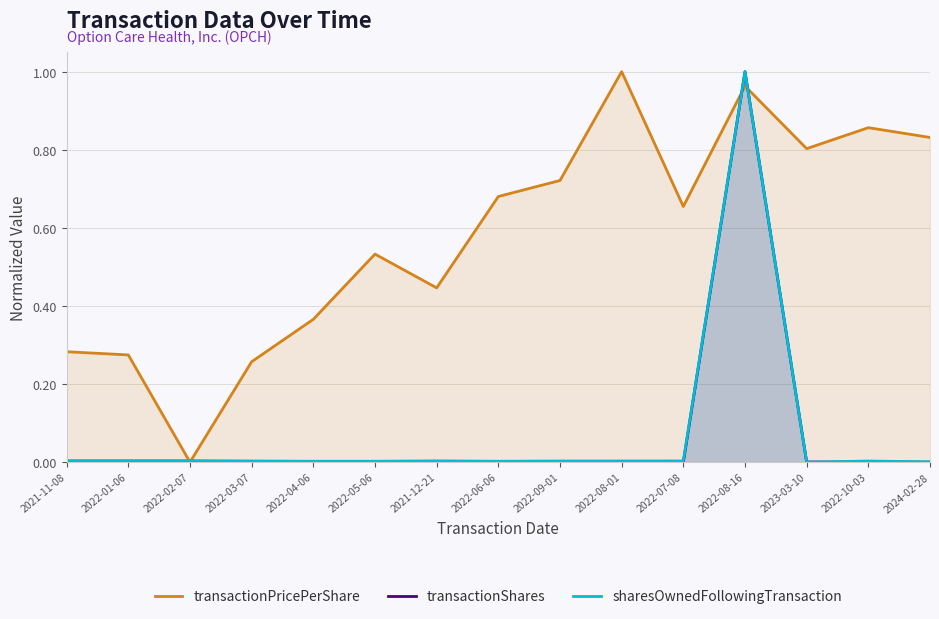

Is the value of sharesOwnedFollowingTransaction at 2022-10-03 greater than the value of transactionShares at 2022-05-06?

Yes